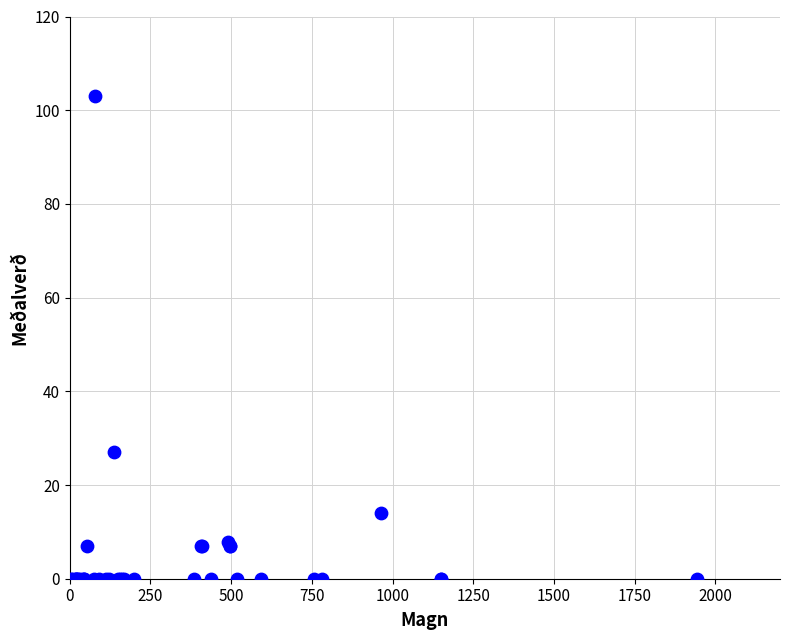

What Y value in the scatter plot is closest to 51?

27.0